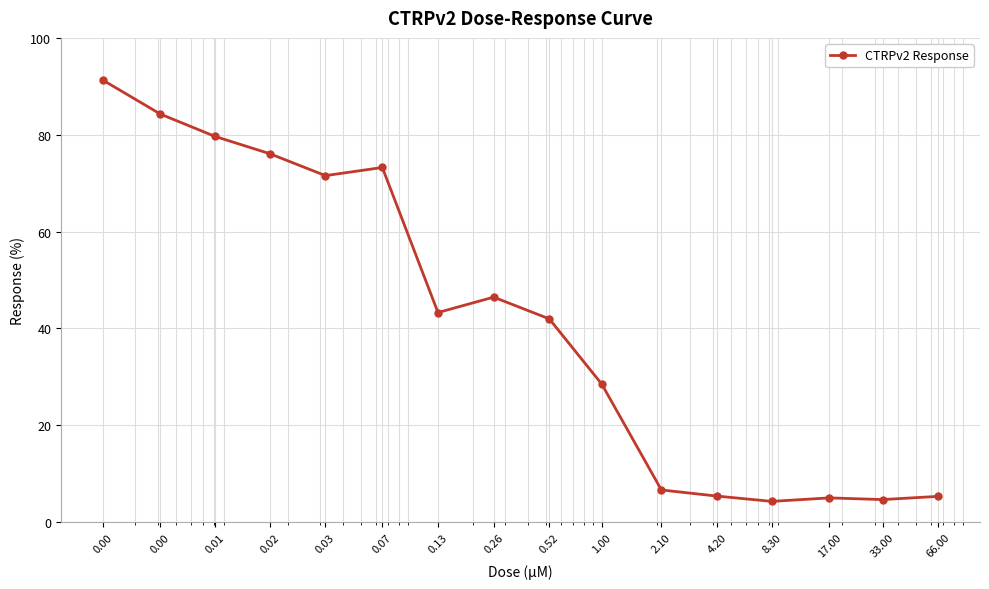

What is the difference between the maximum and minimum values?

87.0